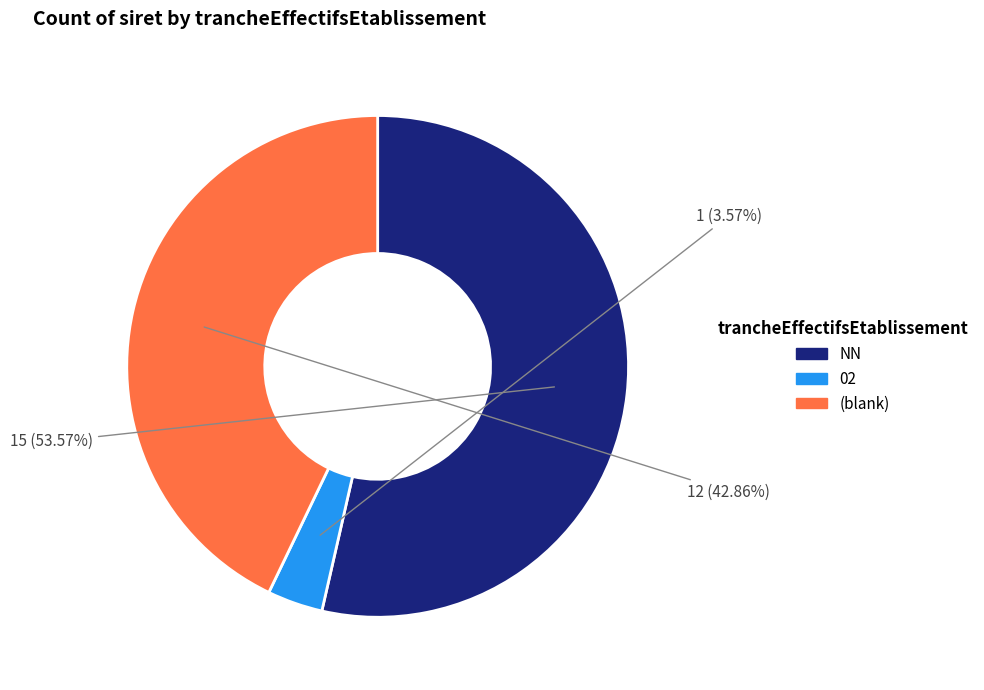

Which category has the biggest portion of the pie?

NN